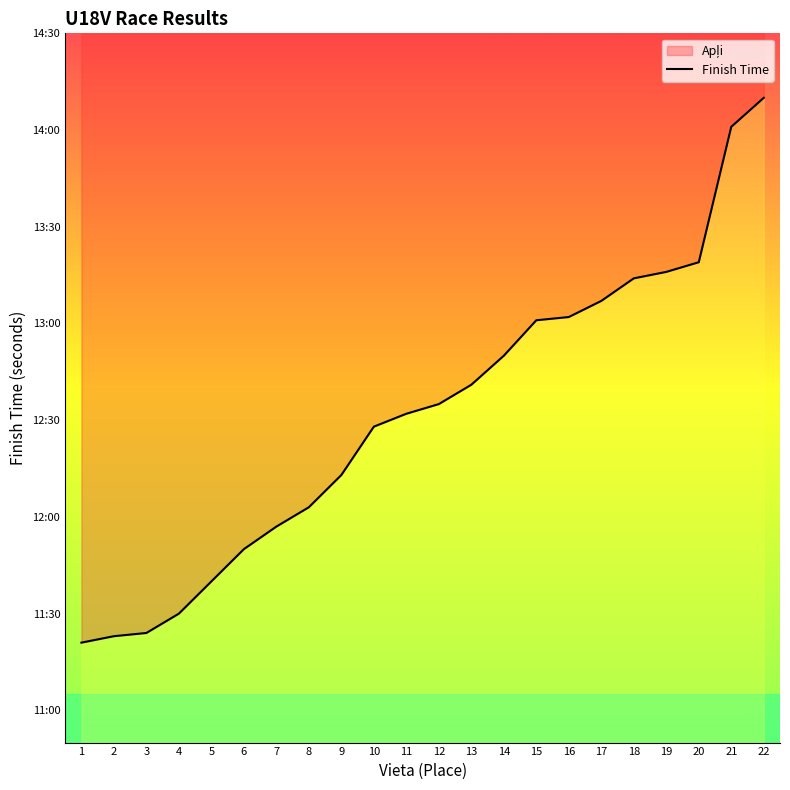

What is the change in value from 7 to 16?

+65